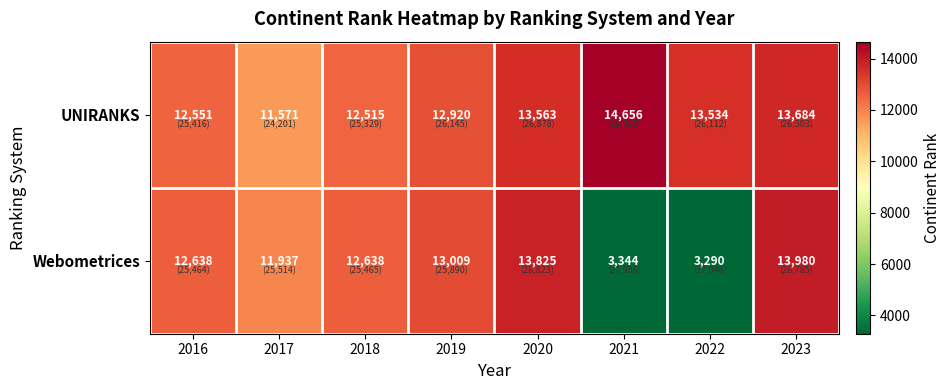

Where is Webometrices nearest to the value 8635?

2017